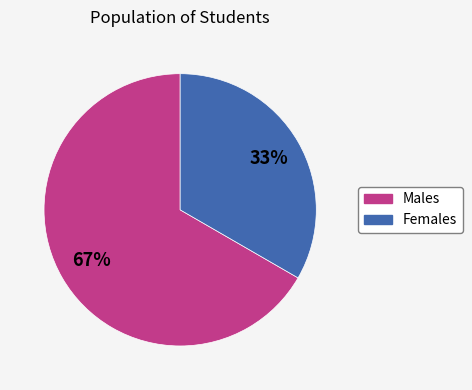

To the nearest percent, what is the average slice percentage?

50%